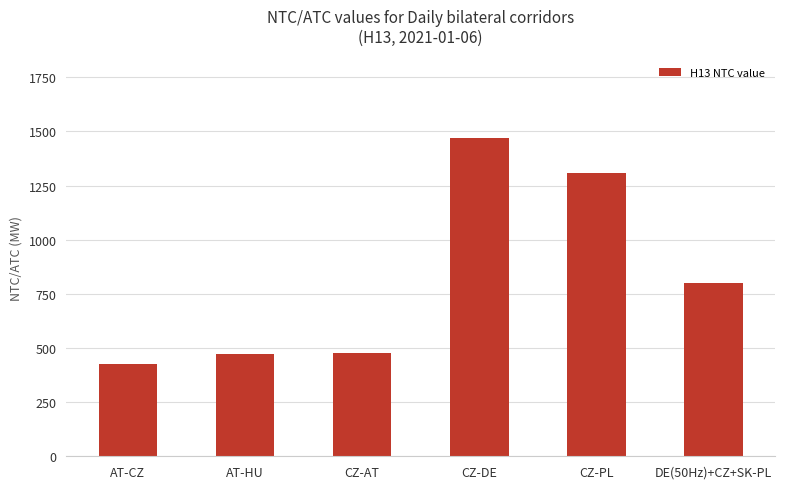

What is the value of the 1st bar from the left?

425